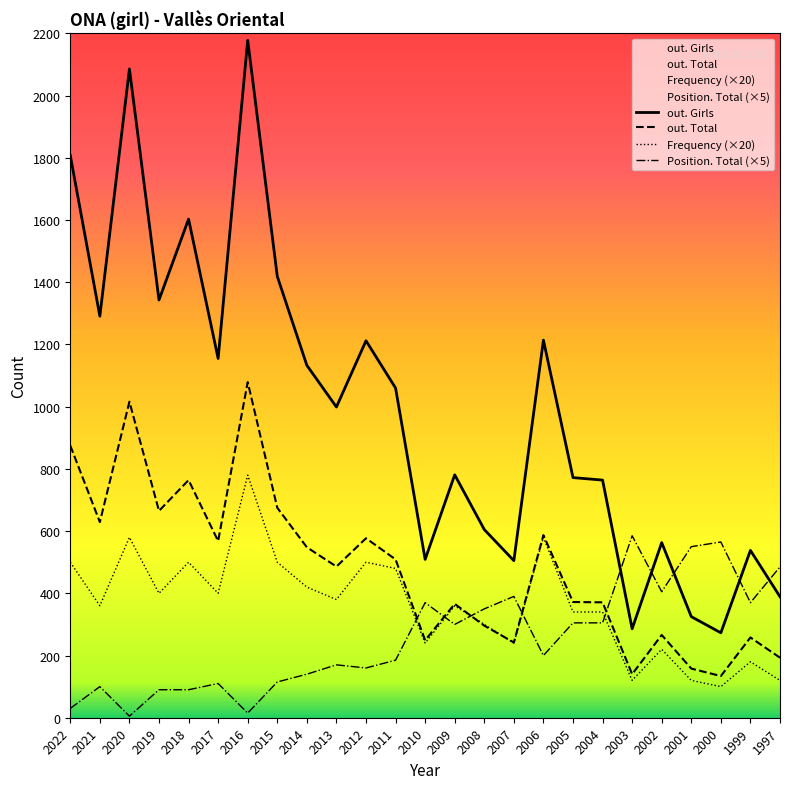

Which series has the largest total across all categories?

out. Girls